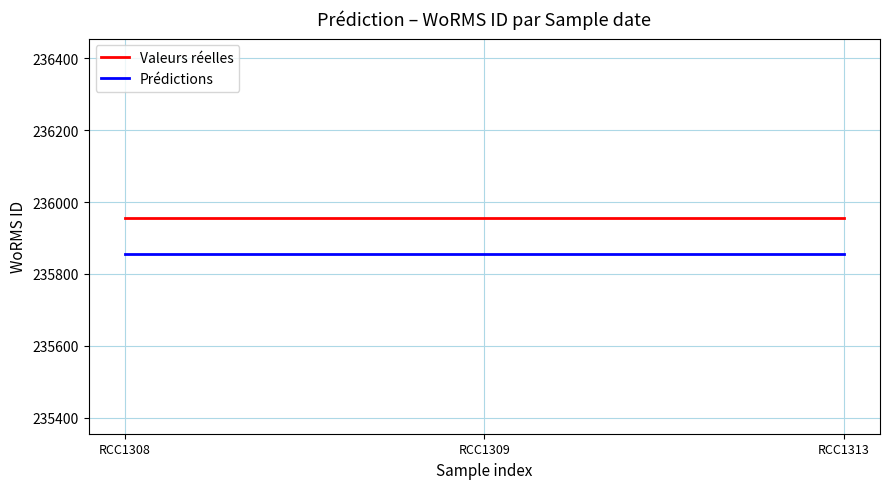

True or false: Valeurs réelles has a value of 119368 at RCC1308.

False